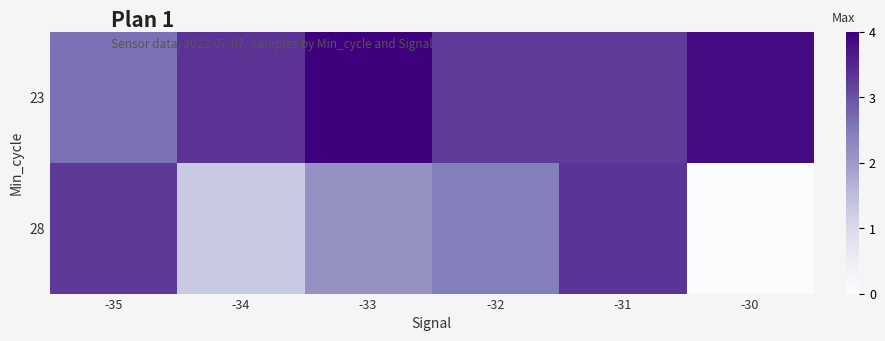

Which series has the largest total across all categories?

23